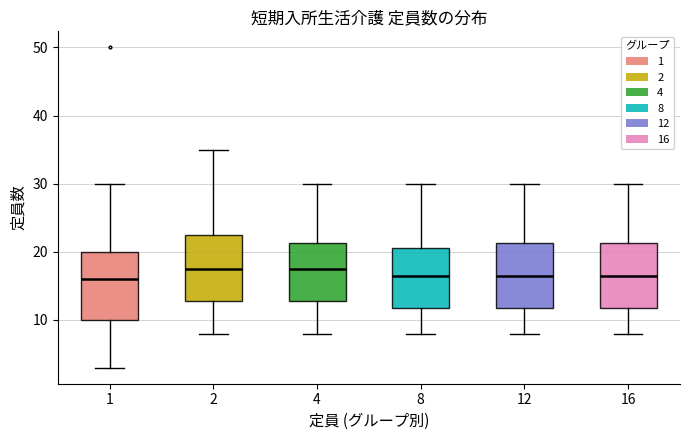

Where does the median line of the box at x = 12 sit on the y-axis? The values are not printed on the chart, so give them approximately, as read against the axis.

17